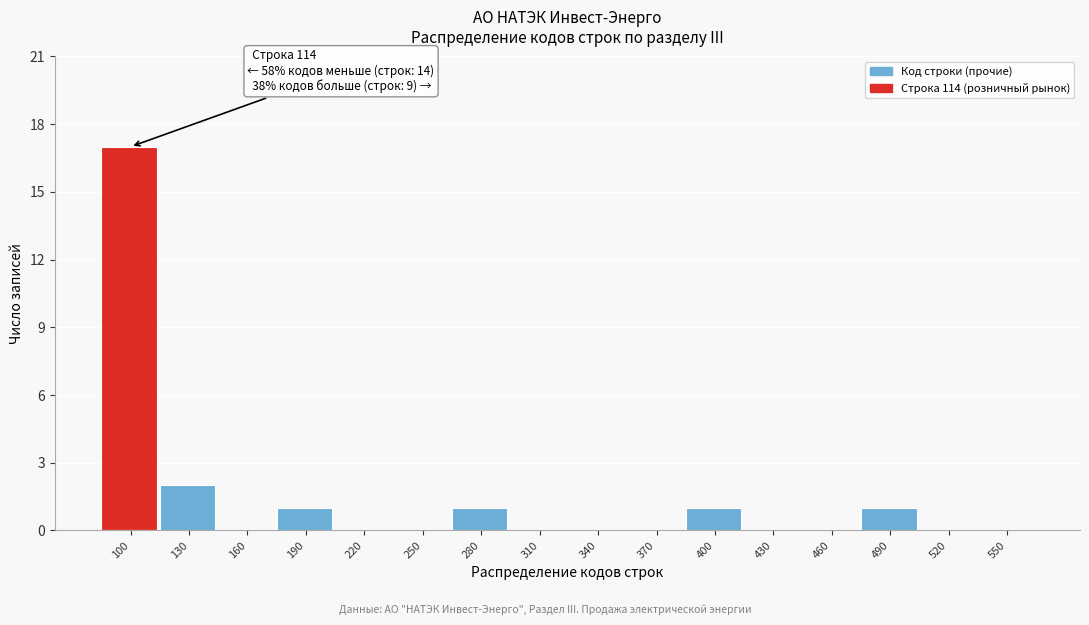

Reading left to right, transcribe all the data shown in this chart.

100=17	130=2	160=0	190=1	220=0	250=0	280=1	310=0	340=0	370=0	400=1	430=0	460=0	490=1	520=0	550=0